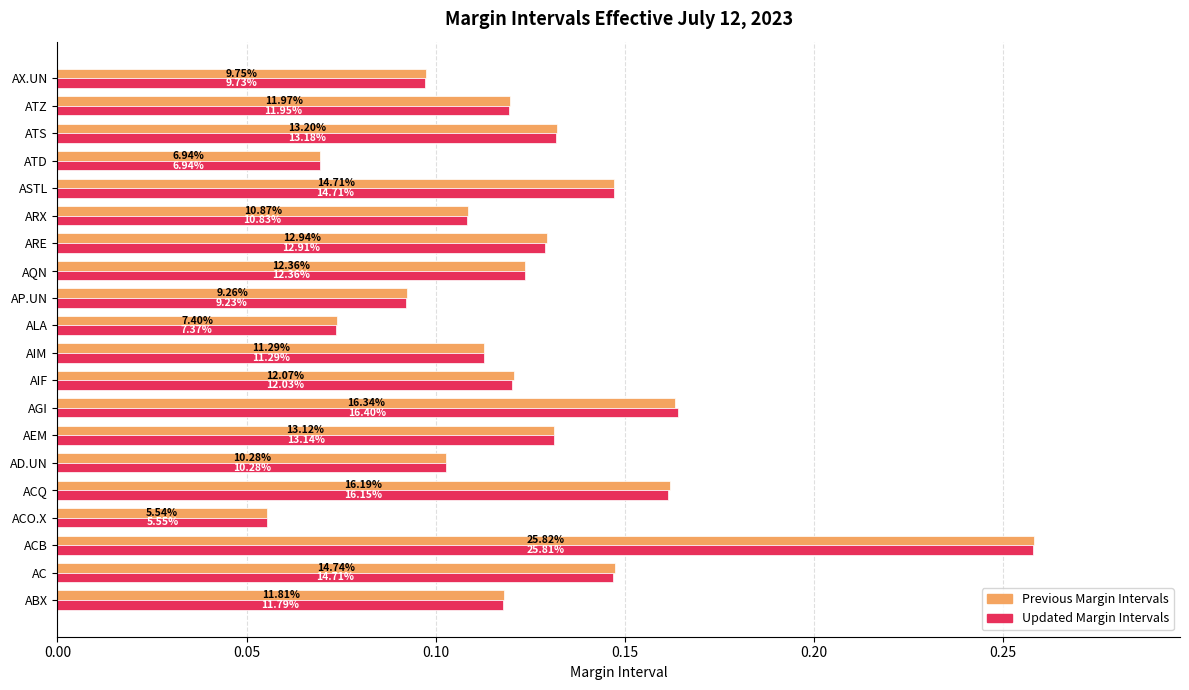

What are all the series names shown in the legend?

Previous Margin Intervals, Updated Margin Intervals